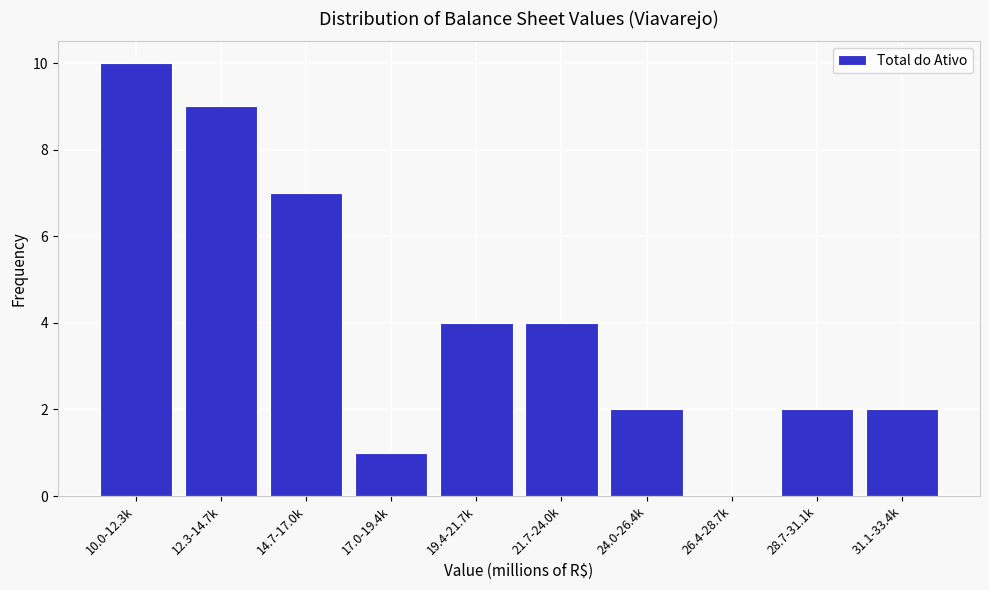

Reading right to left, what are all the values shown in this chart?

31.1-33.4k=2	28.7-31.1k=2	26.4-28.7k=0	24.0-26.4k=2	21.7-24.0k=4	19.4-21.7k=4	17.0-19.4k=1	14.7-17.0k=7	12.3-14.7k=9	10.0-12.3k=10